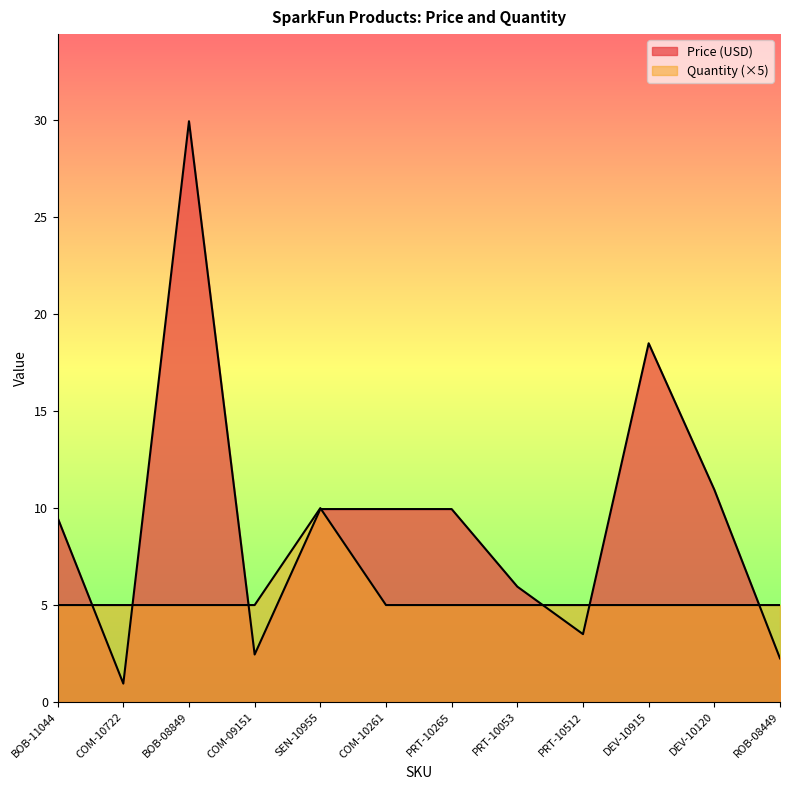

What is the sum of all Price (USD) values?

113.8